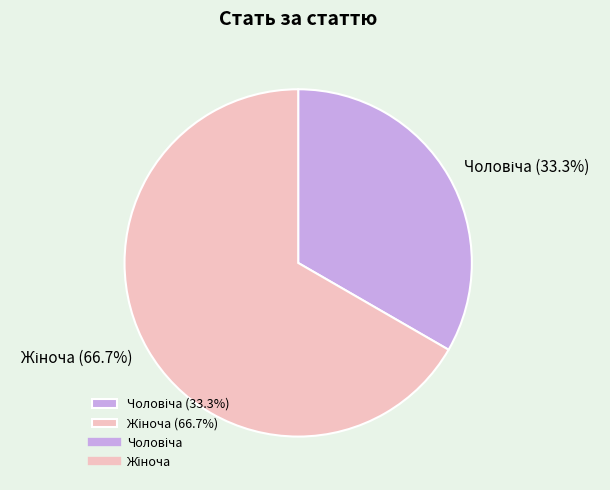

Is there a majority slice in this chart?

Yes